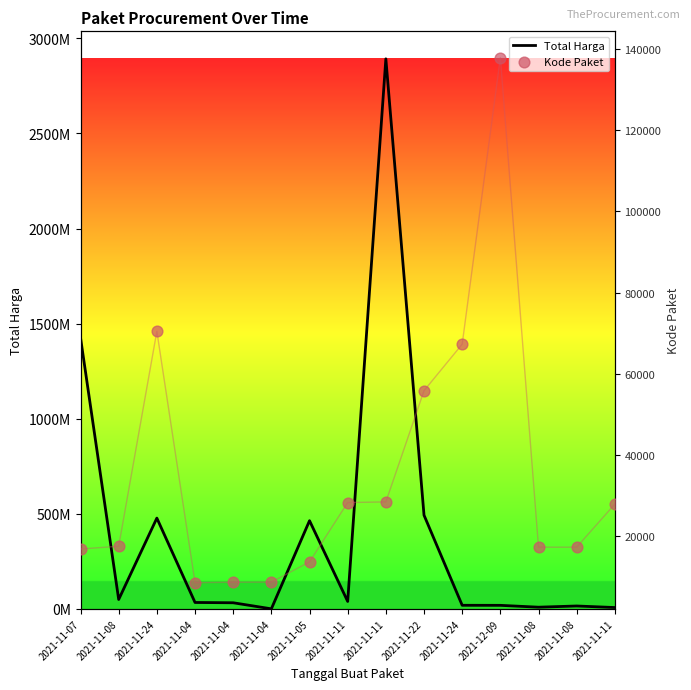

Which series has the widest spread of Y values?

Total Harga